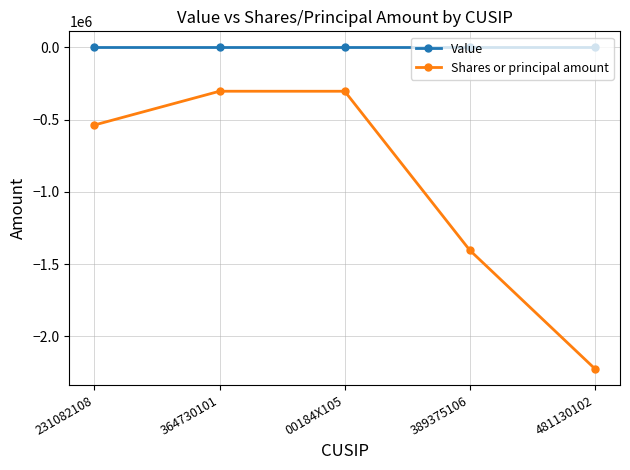

Rank the series by their average value, from lowest to highest.

Shares or principal amount, Value